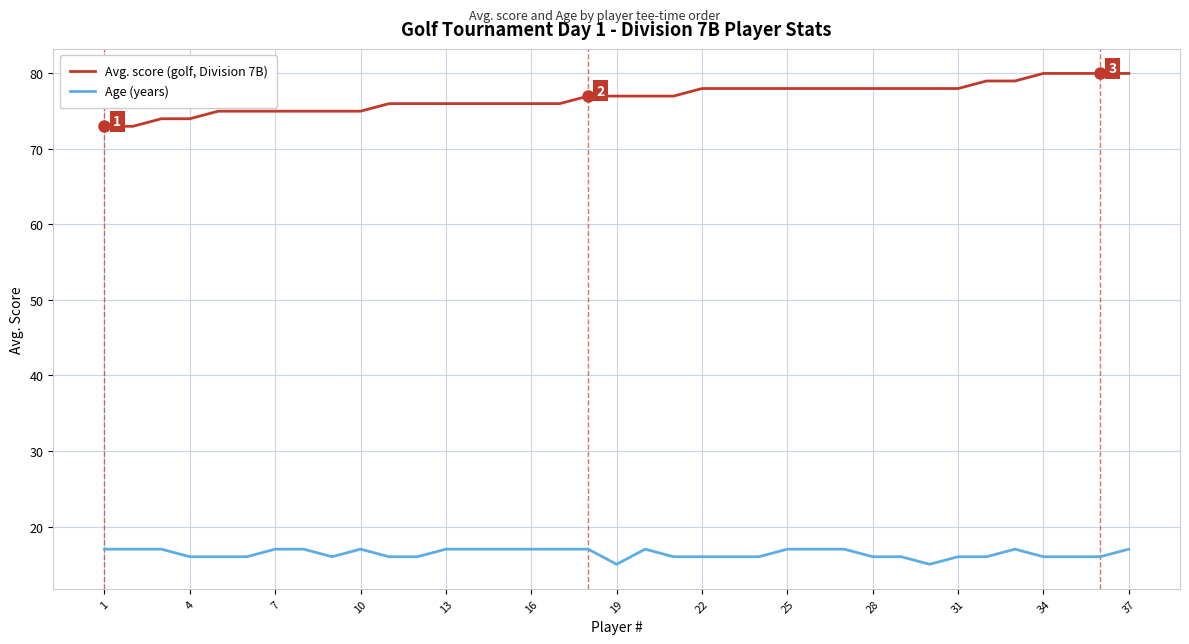

Is this an area chart (filled region under the line)?

No